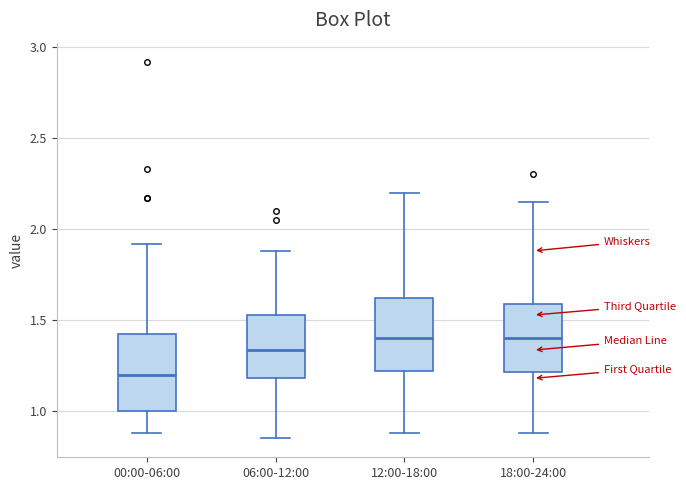

Reading left to right, transcribe this box plot: for each box, give where its median line is, the range the box spans, and where its two whiskers end, as read against the y-axis. The values are not printed on the chart, so give them approximately, as read against the axis.

00:00-06:00: median 1.20, box 1.00 to 1.45, whiskers 0.90 to 1.90
06:00-12:00: median 1.35, box 1.20 to 1.55, whiskers 0.85 to 1.90
12:00-18:00: median 1.40, box 1.20 to 1.60, whiskers 0.90 to 2.20
18:00-24:00: median 1.40, box 1.20 to 1.60, whiskers 0.90 to 2.15